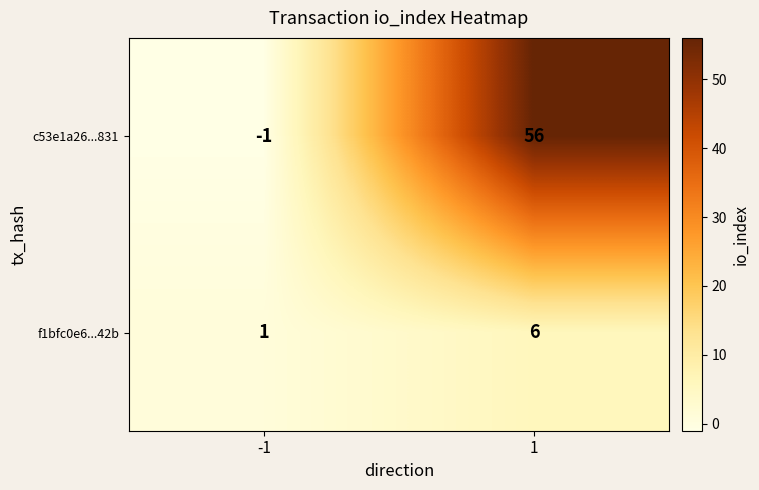

Is it true that c53e1a26...831 equals 56 at 1?

True